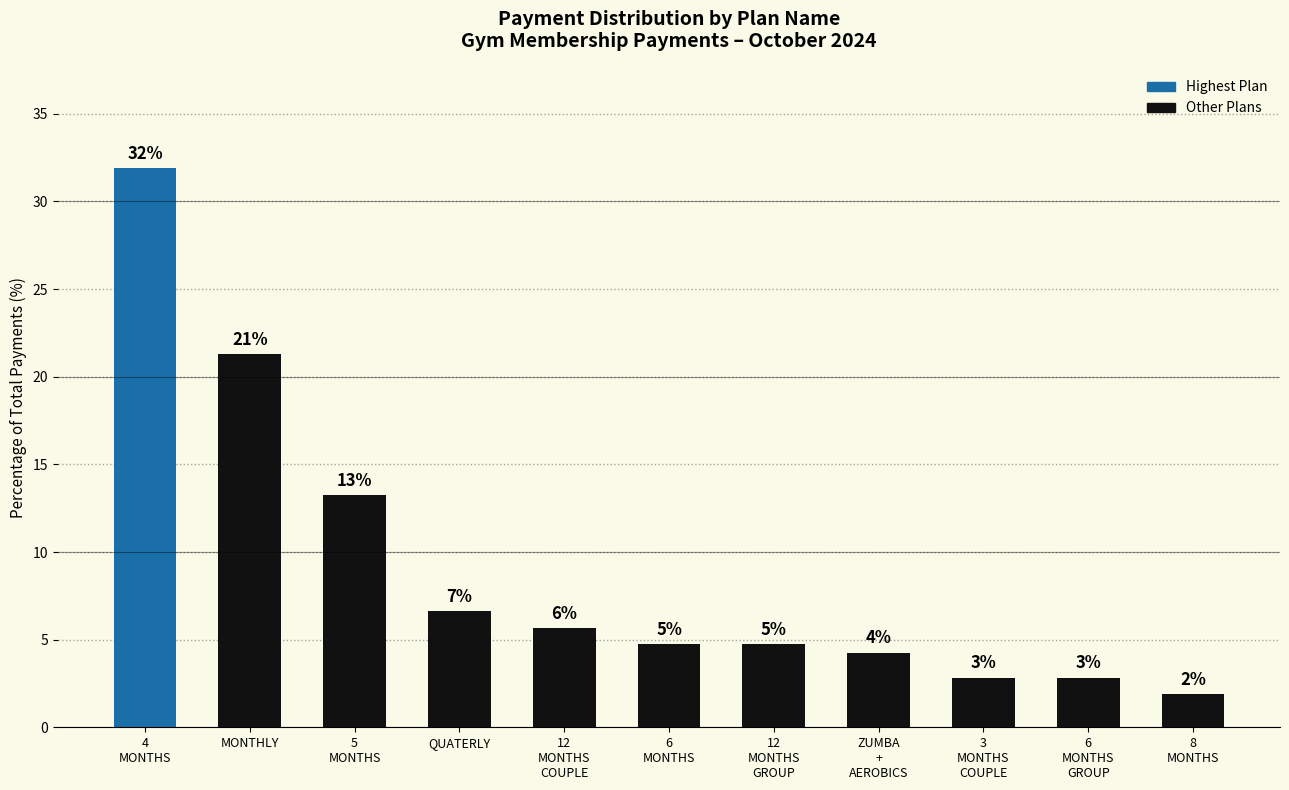

Are the bars horizontal?

No